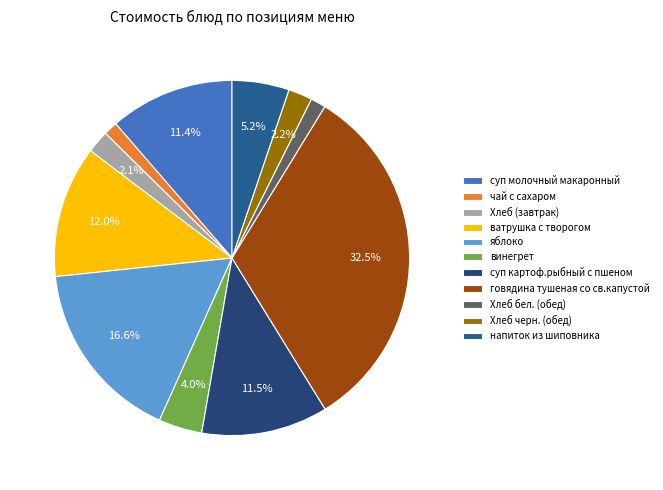

To the nearest percent, what portion does чай с сахаром represent?

1%